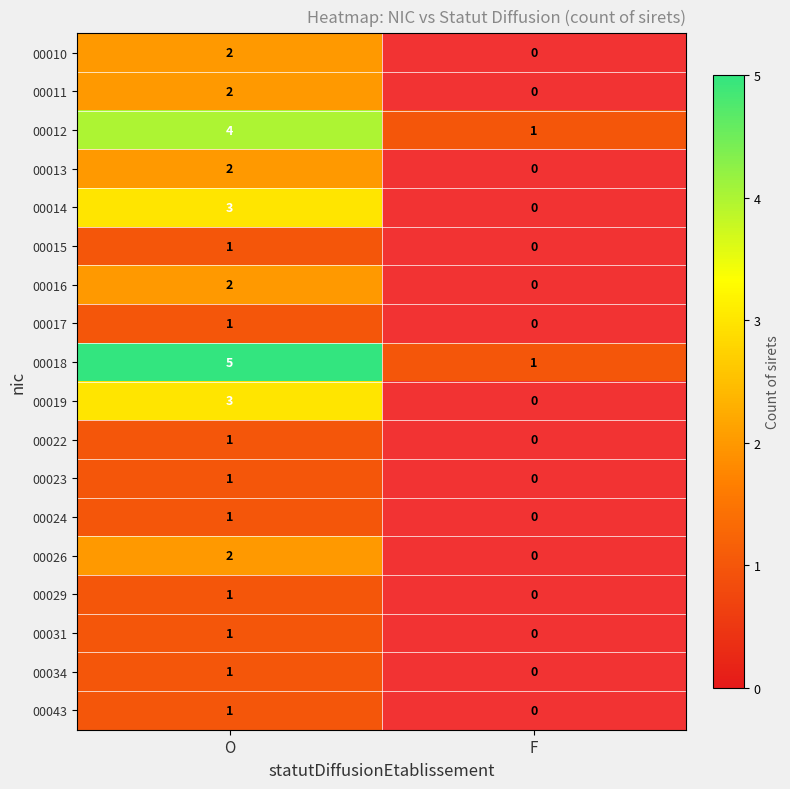

What is the maximum value shown in the chart?

5.0